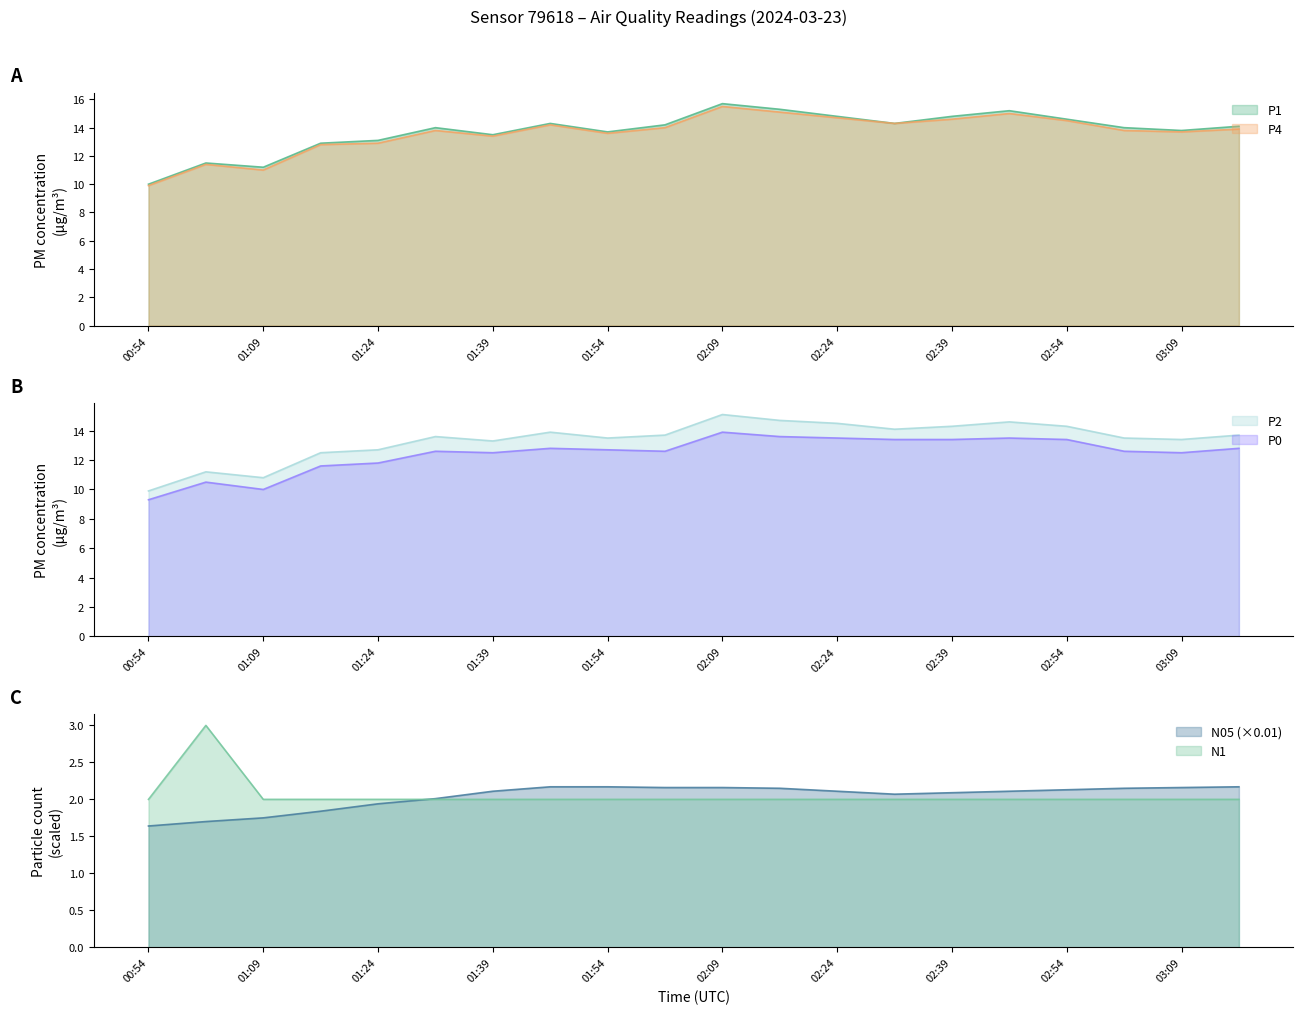

What is the sum of all P2 values?

267.3